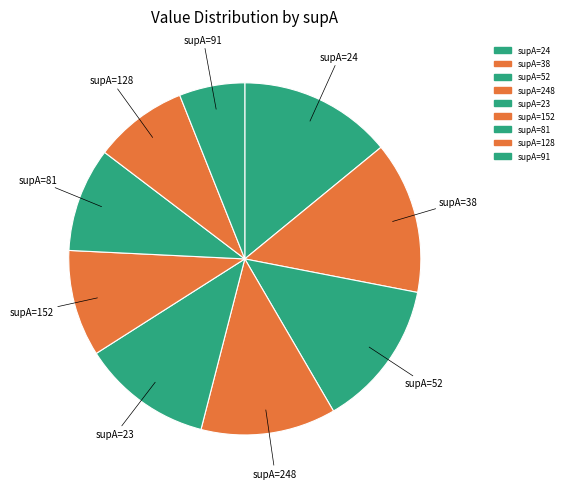

Do supA=24 and supA=52 together represent more than half of the pie?

No